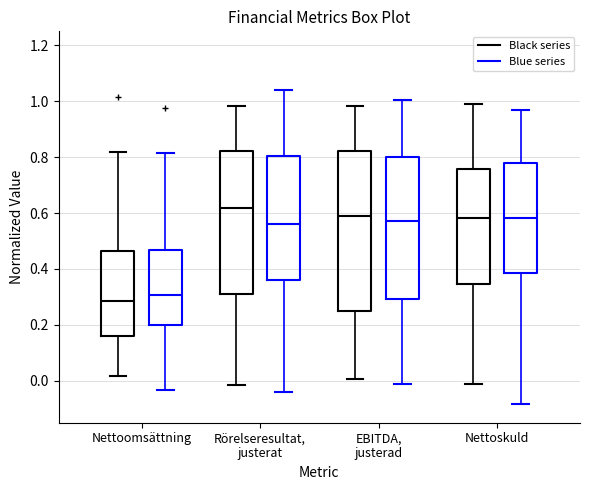

Where does the lower whisker of the box for EBITDA, justerad (Blue series) end on the y-axis? The values are not printed on the chart, so give them approximately, as read against the axis.

-0.02